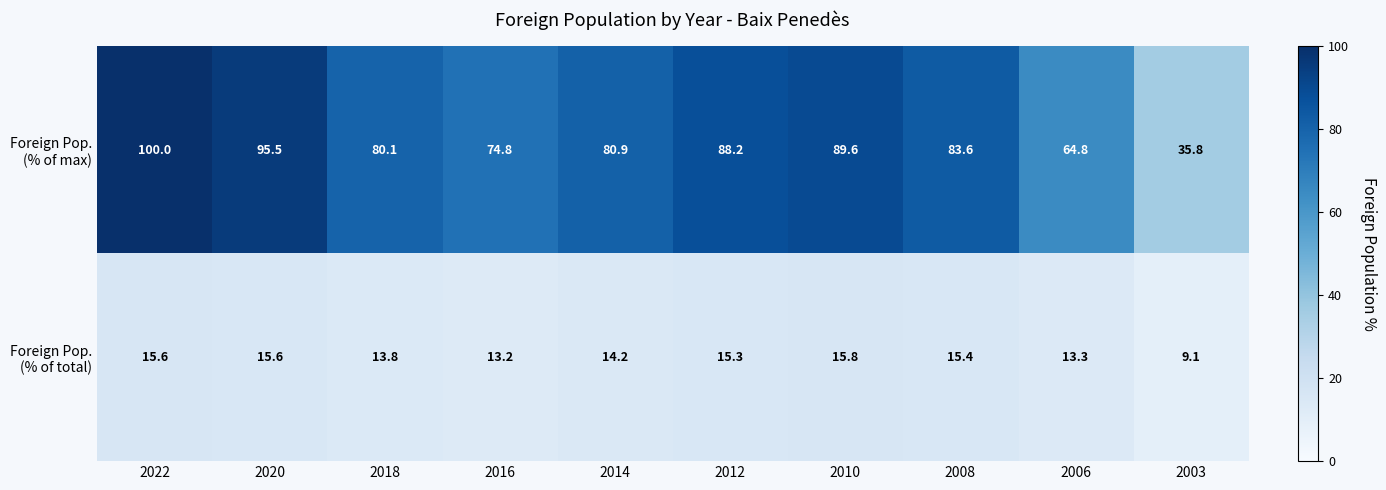

What is the maximum value shown in the chart?

100.0